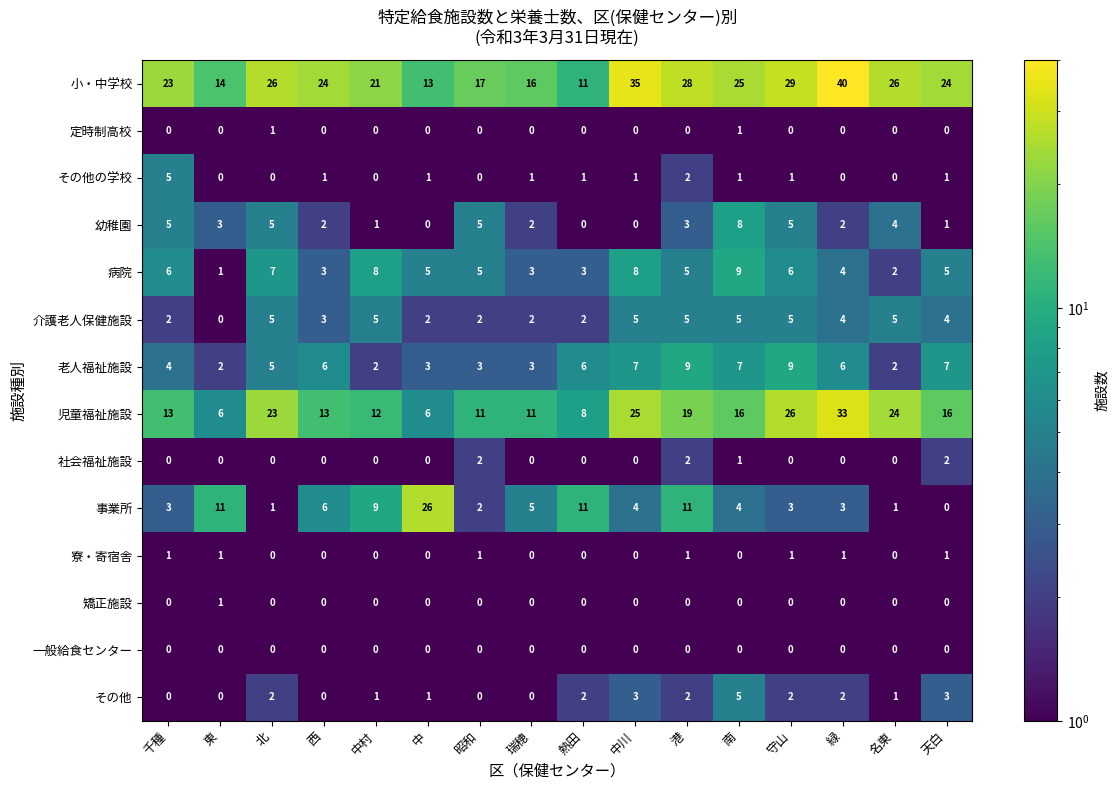

At which category is the sum across all series the highest?

緑